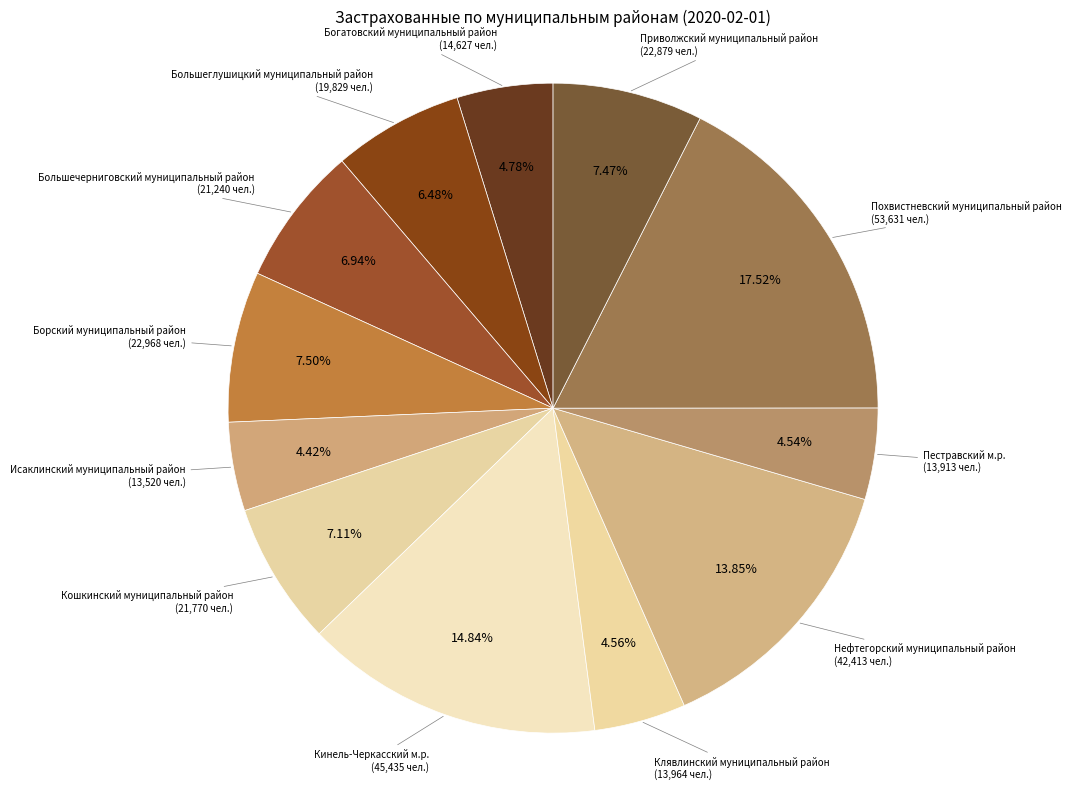

How much of the chart is everything except Пестравский м.р.?

95.5%